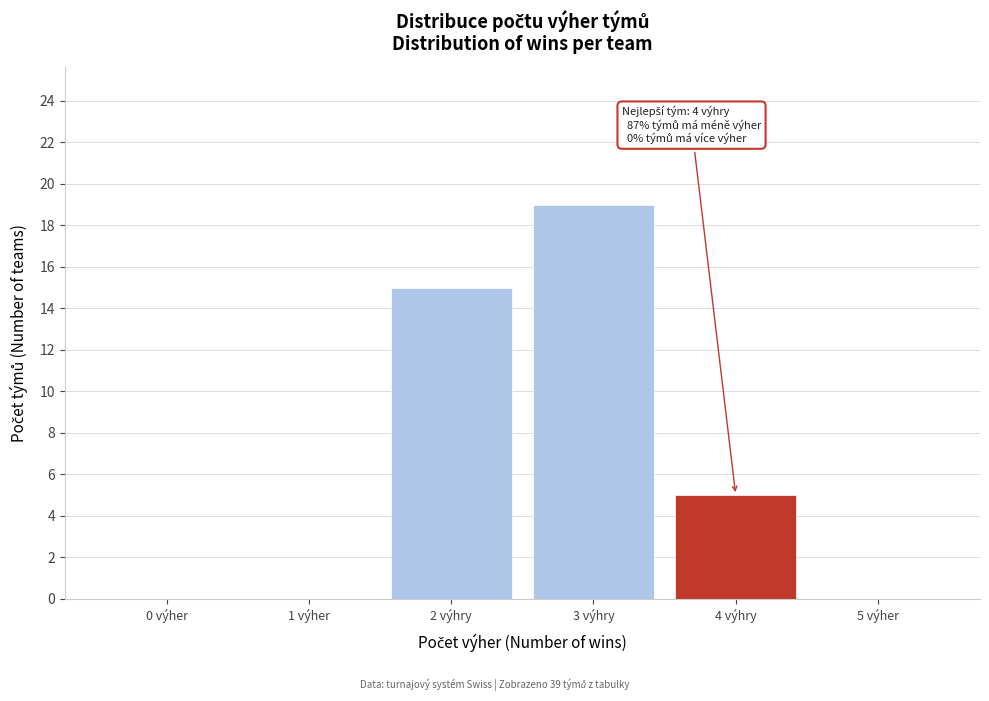

Reading right to left, transcribe all the data shown in this chart.

5 výher=0	4 výhry=5	3 výhry=19	2 výhry=15	1 výher=0	0 výher=0